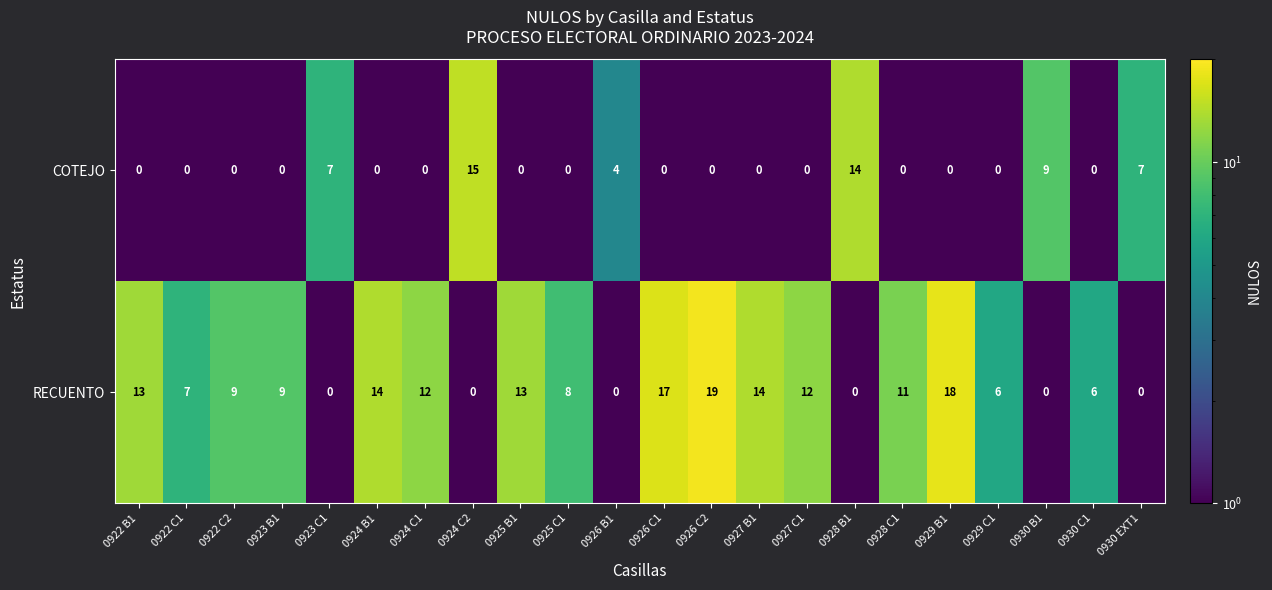

Which series has the largest total across all categories?

RECUENTO